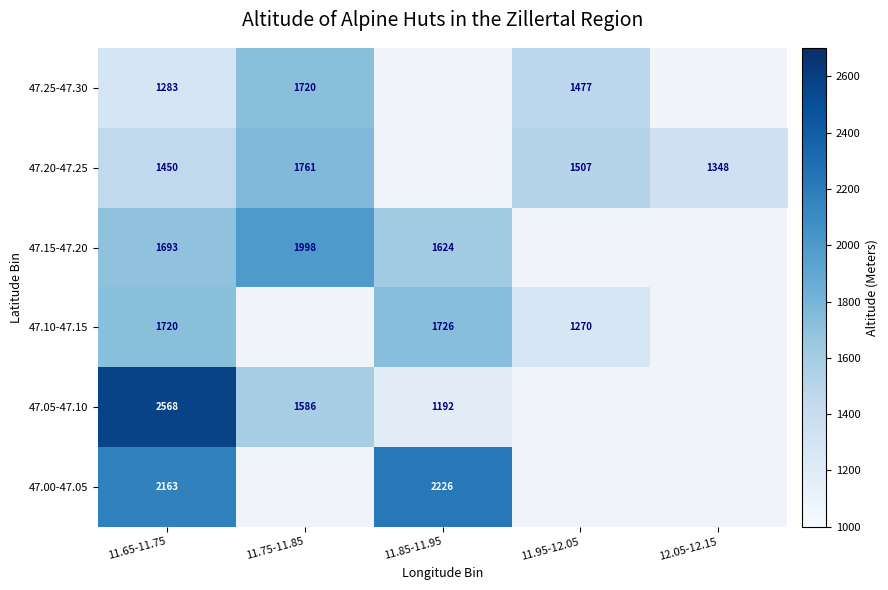

What is the total value across all series at 11.65-11.75?

10877